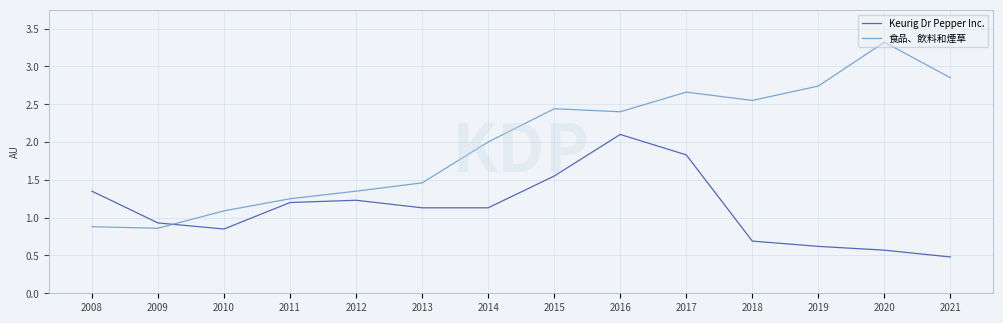

The value of 食品、飲料和煙草 at 2014 is 2.0. True or false?

True